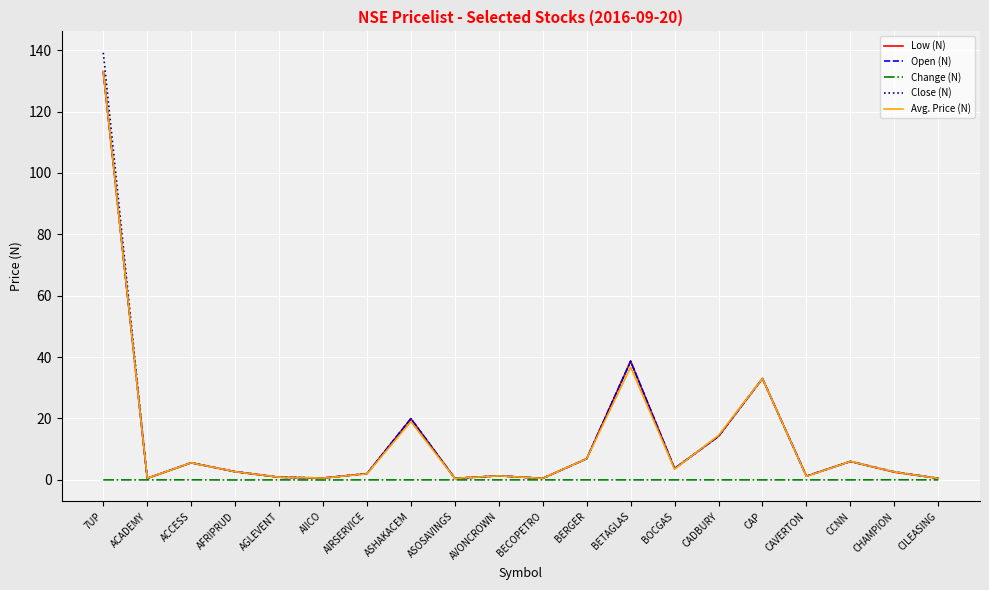

Which label corresponds to the largest value in the chart?

7UP